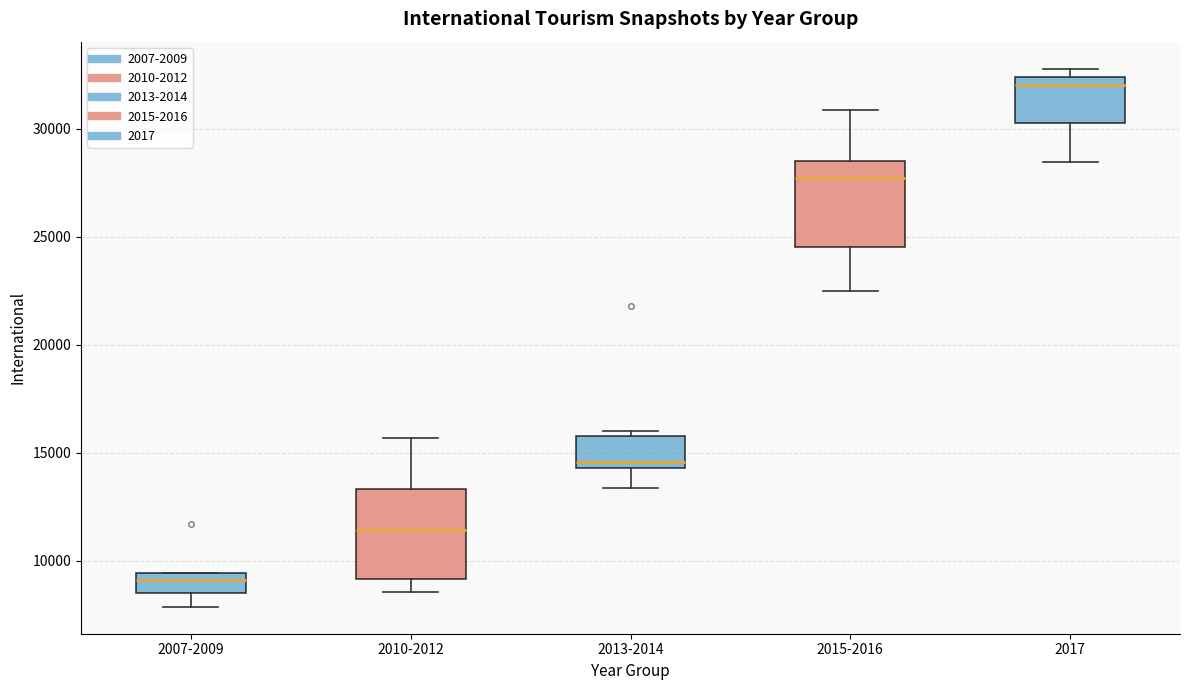

Which box has the highest median line?

2017